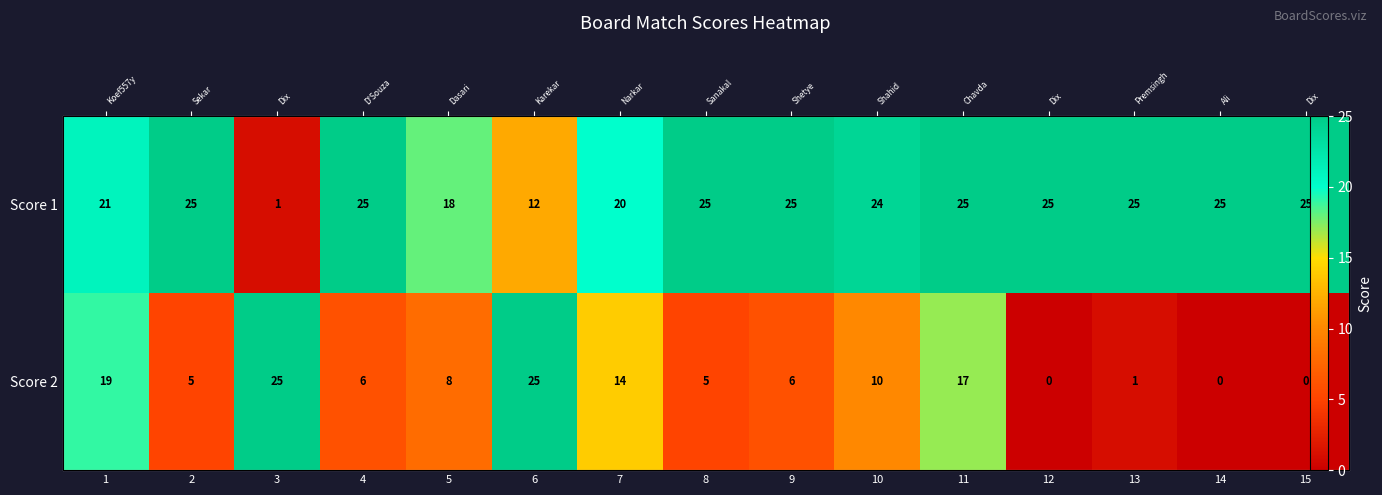

Between 1 and 11, which is larger?

11